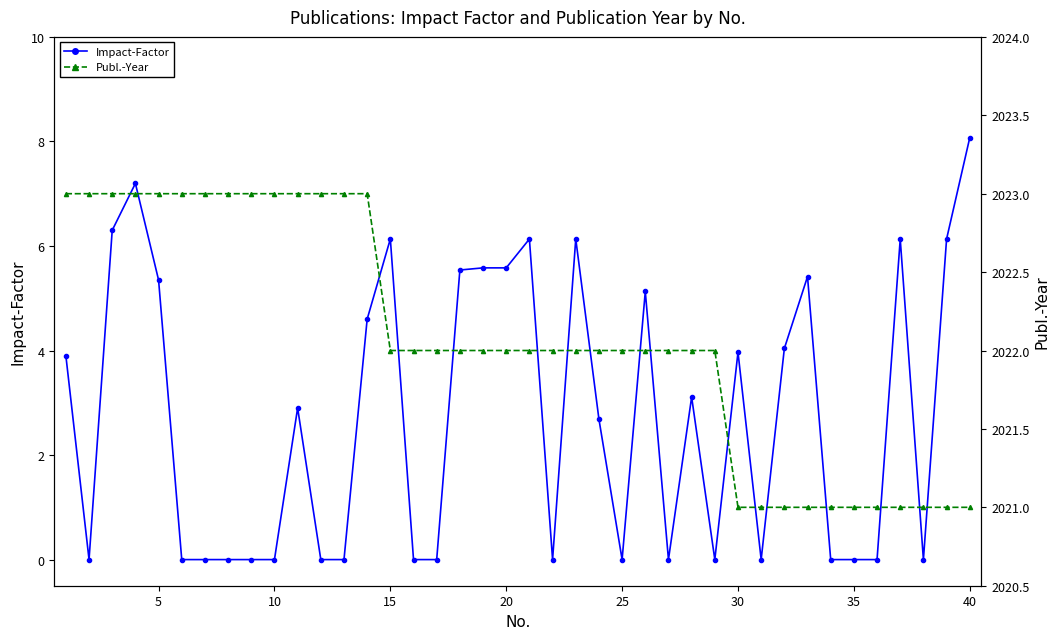

Rank the series by their average value, from lowest to highest.

Impact-Factor, Publ.-Year